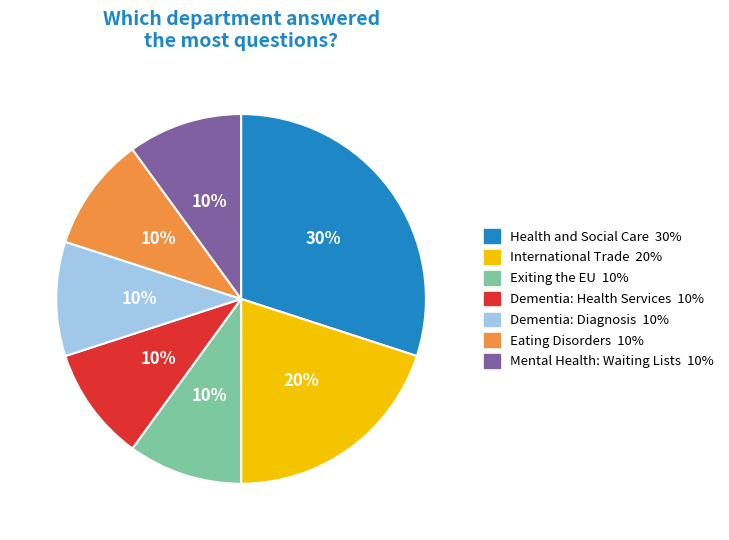

To the nearest percent, what is the average slice percentage?

14%